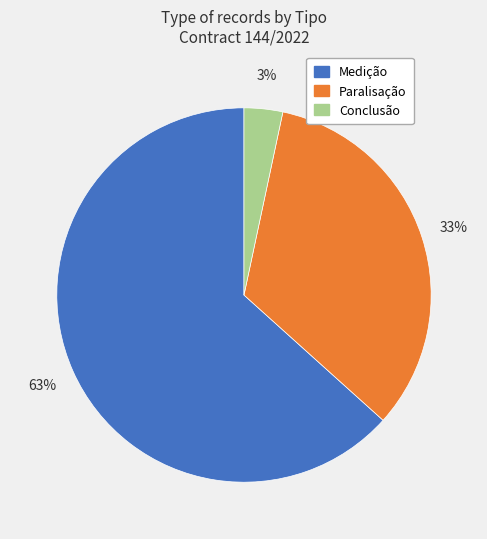

To the nearest percent, what is the average slice percentage?

33%